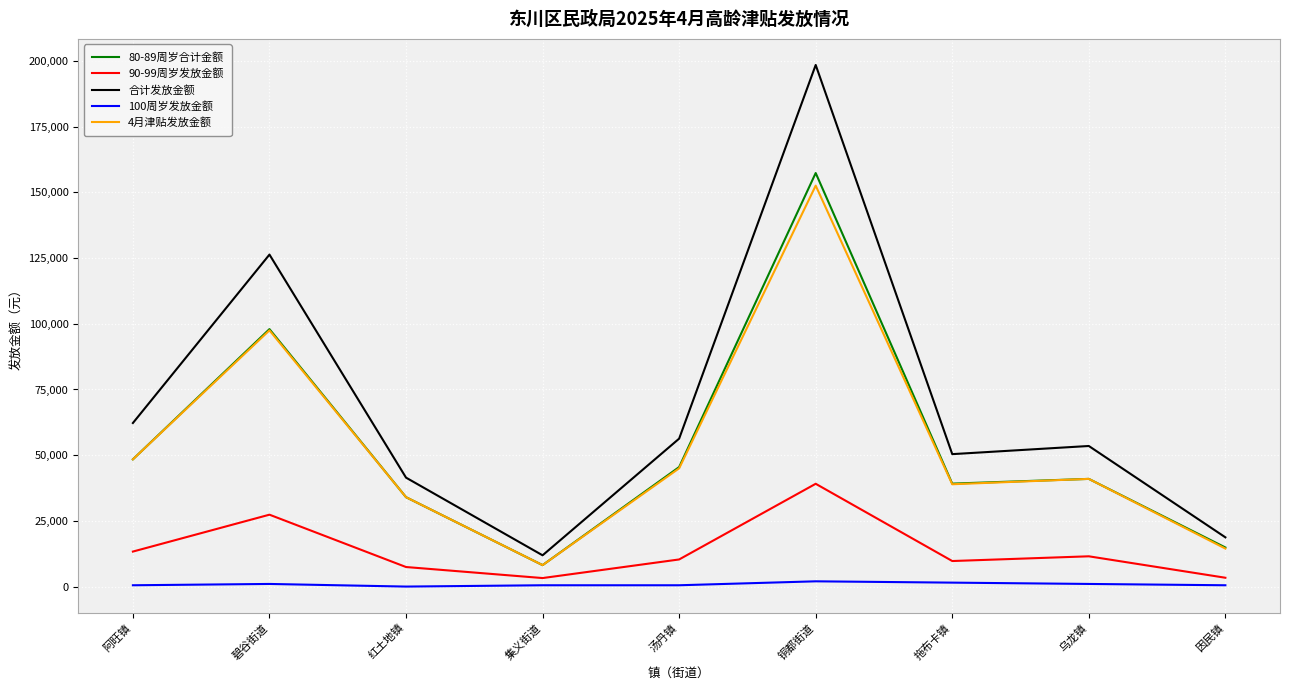

What position from the left is 乌龙镇?

8